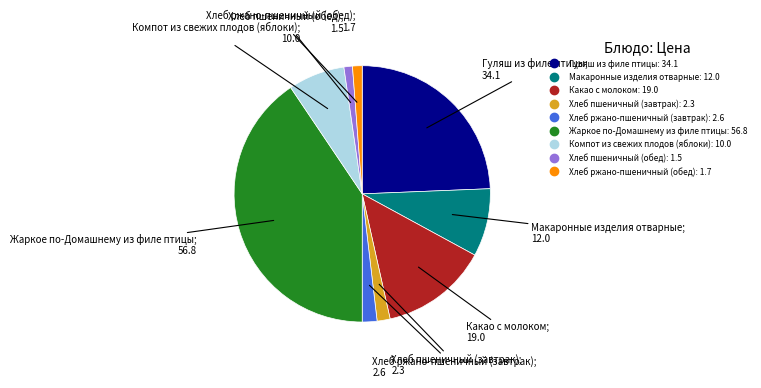

How many segments does this pie chart have?

9